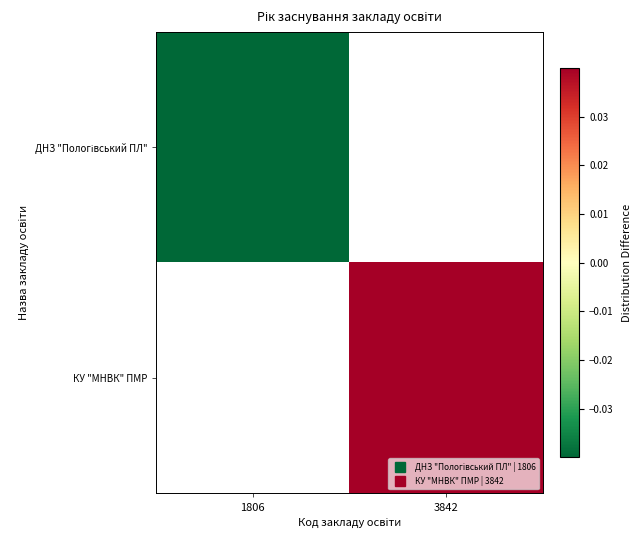

At which label does ДНЗ "Пологівський ПЛ" reach its minimum?

1806